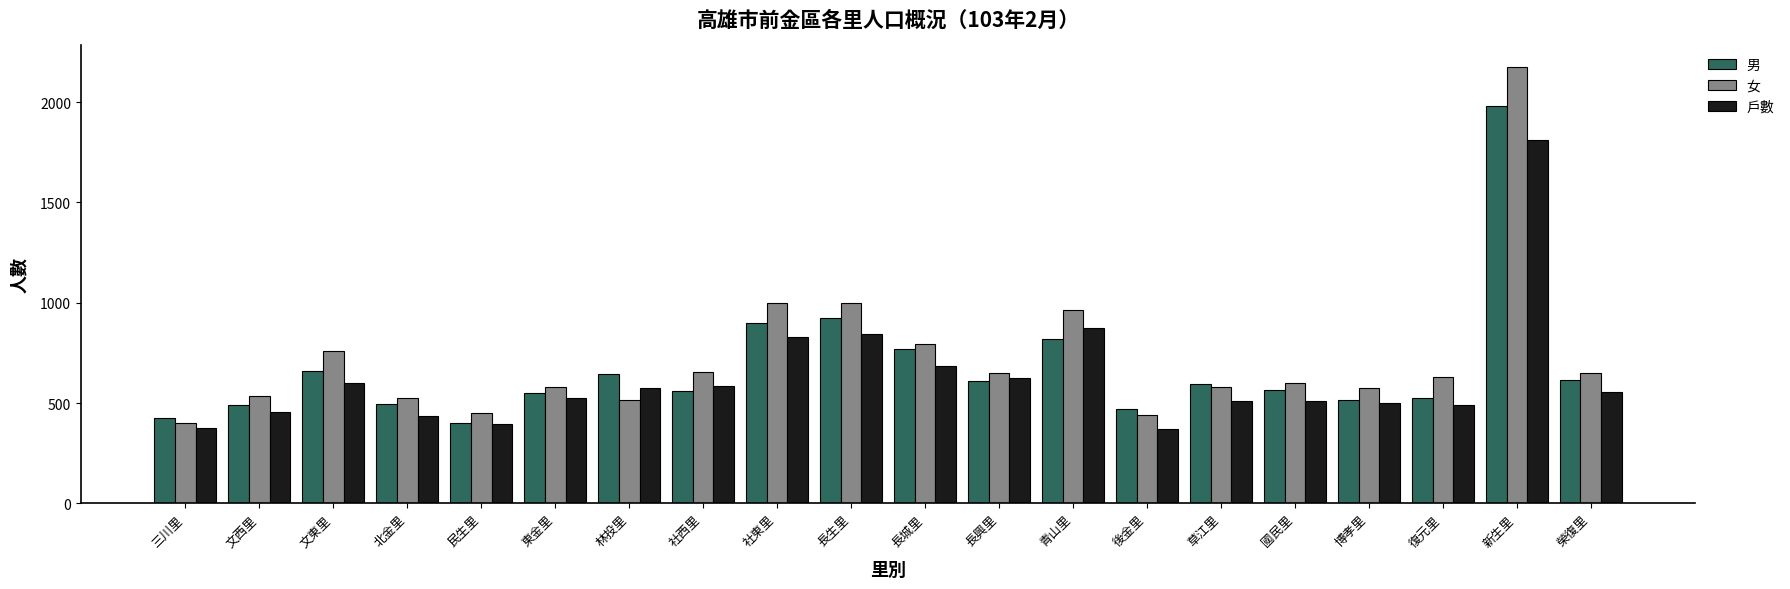

What is the value of the 女 bar at the 1st from the left?

400